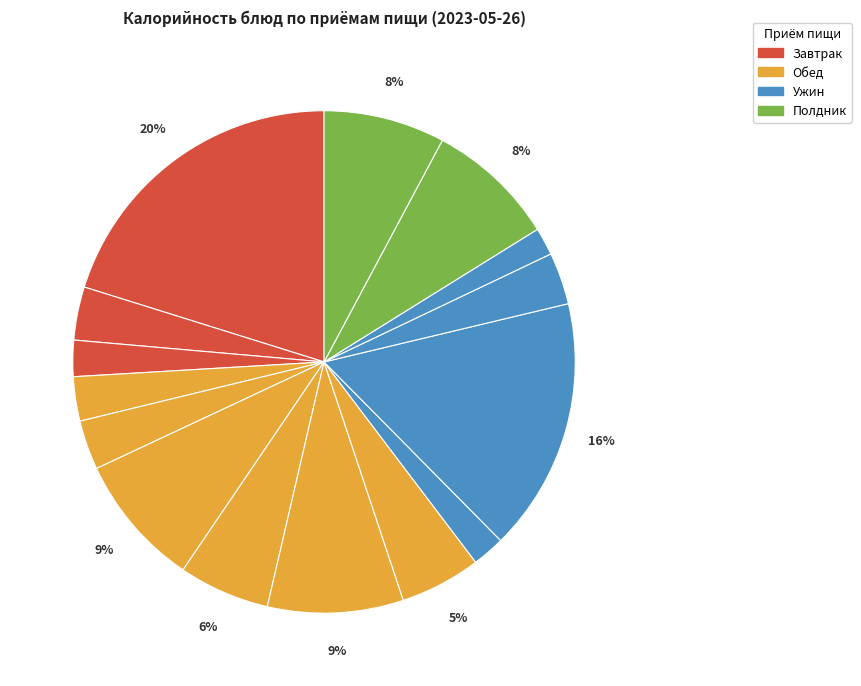

Rank the categories by value from highest to lowest.

Оладьи с клубничным джемом (Завтрак), Сырники из творога (Ужин), Хлеб пшеничный (Обед), Фрикадельки из оленины (Обед), Ацидофилин (Полдник), Пирожок с яблоком (Полдник), Картофельное пюре (Обед), Кисель из яблок (Обед), Чай с молоком (Завтрак), Компот из ягод (Ужин), Щи из свежей капусты (Обед), Икра морковная (Обед), Яблоко (Завтрак), Соус клубничный (Ужин), Апельсин (Ужин)